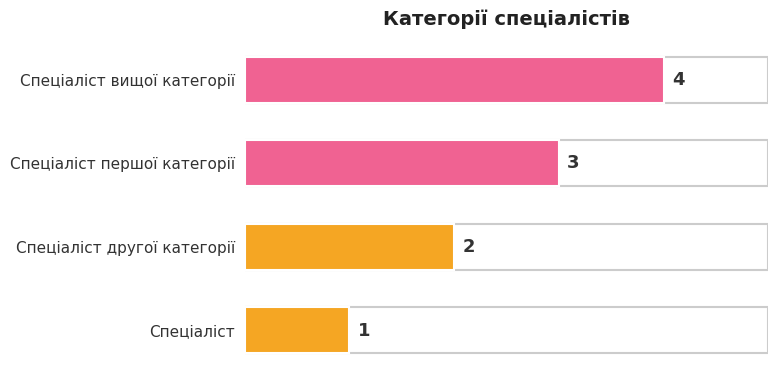

Count the number of data series in this chart.

1